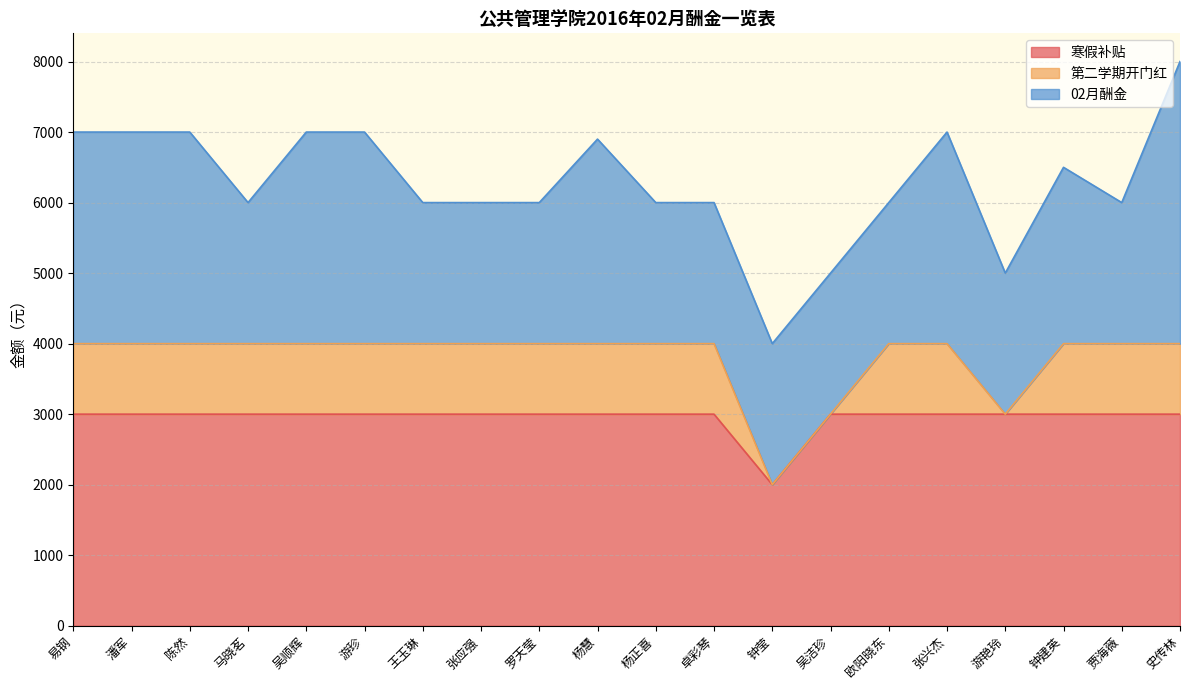

What is the label of the 5th point from the left?

吴顺辉